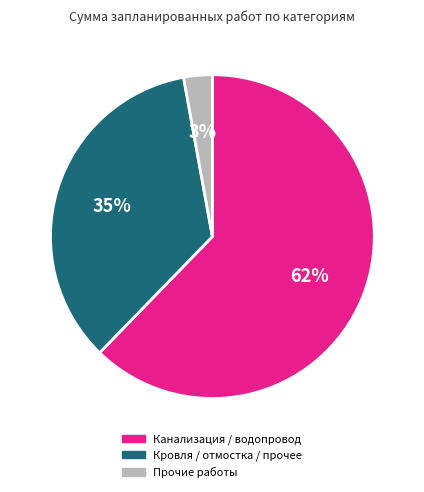

To the nearest percent, what is the difference between the largest and smallest slice percentages?

59%